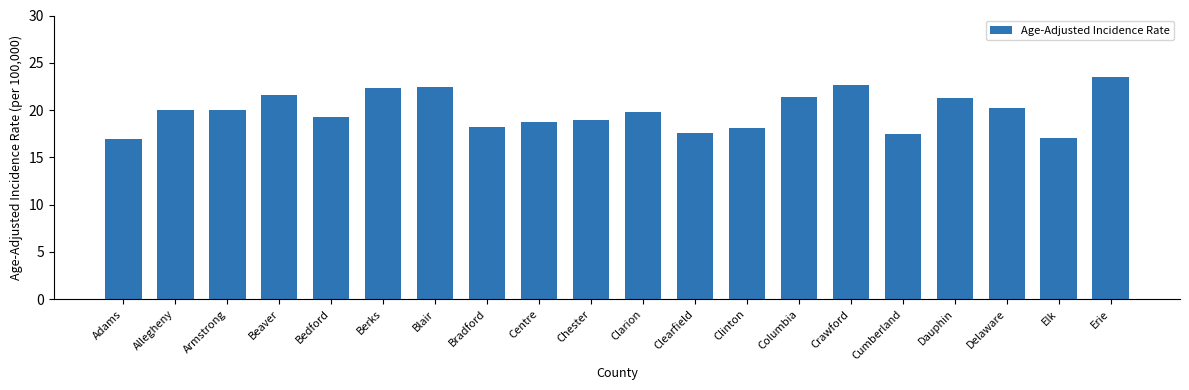

What is the greatest value displayed?

23.5